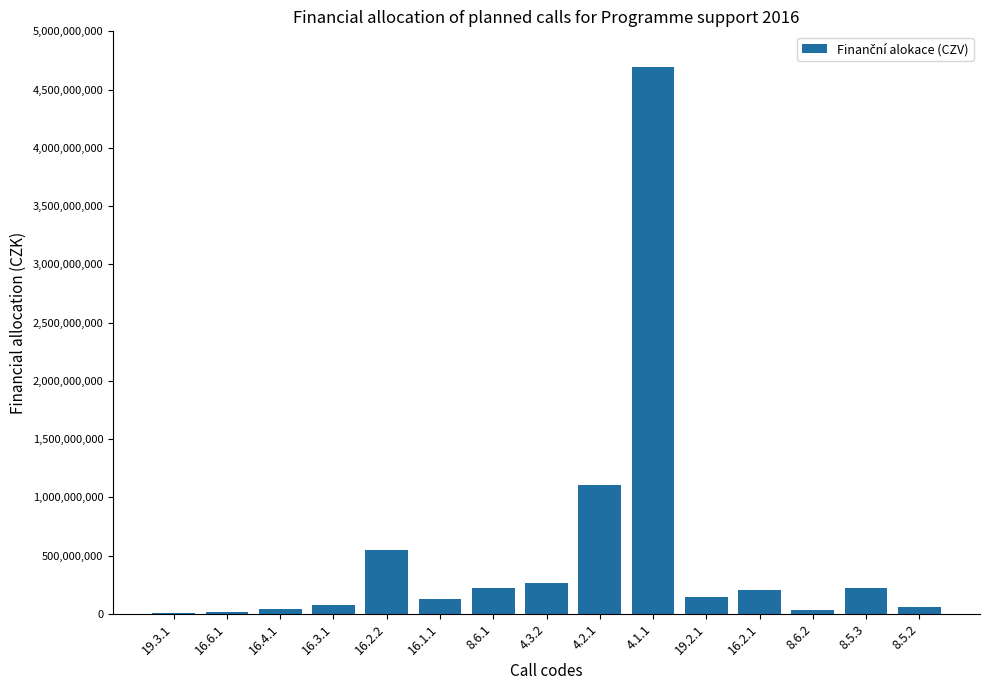

Which category has the highest value across all series?

4.1.1